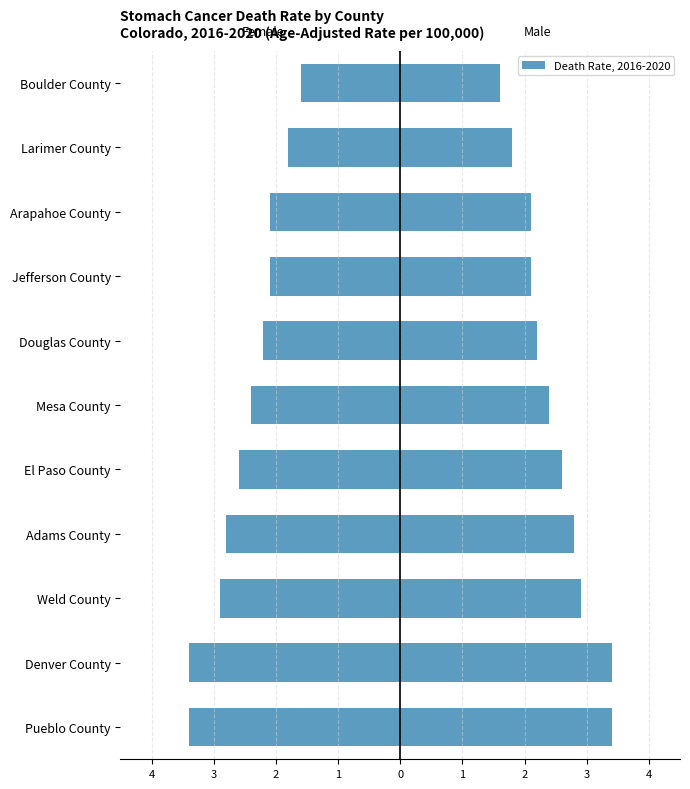

What is the smallest value displayed?

-3.4